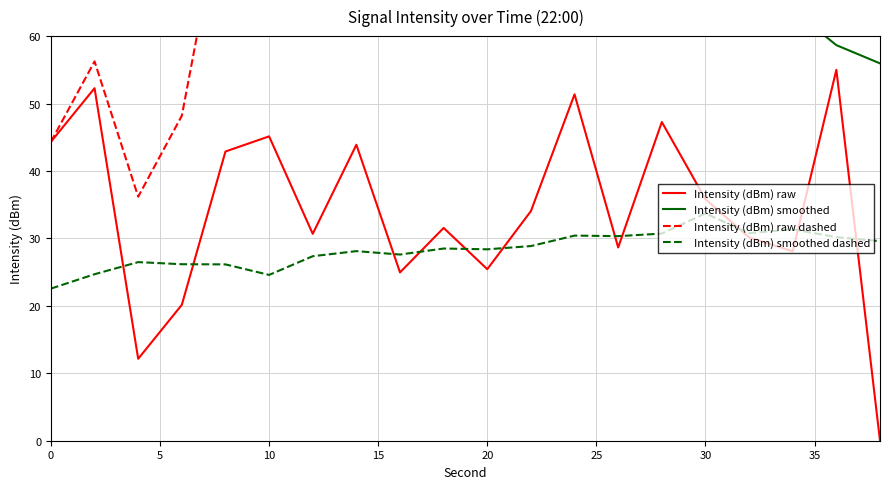

Count the number of data series in this chart.

4